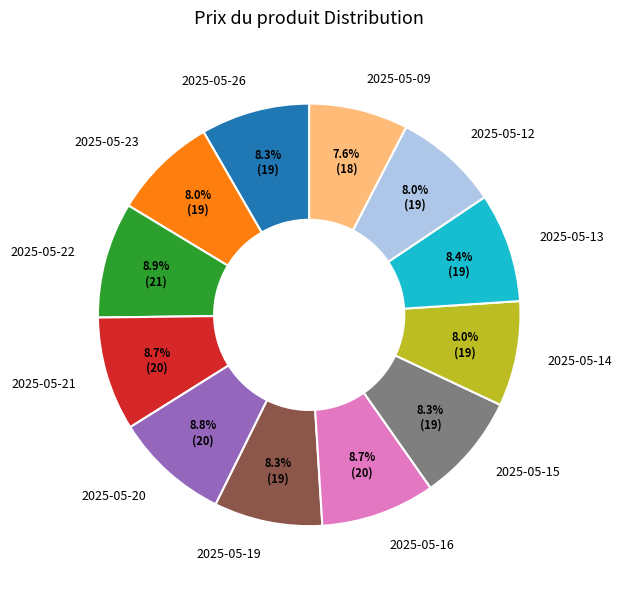

To the nearest percent, what percentage of the pie is 2025-05-19?

8%